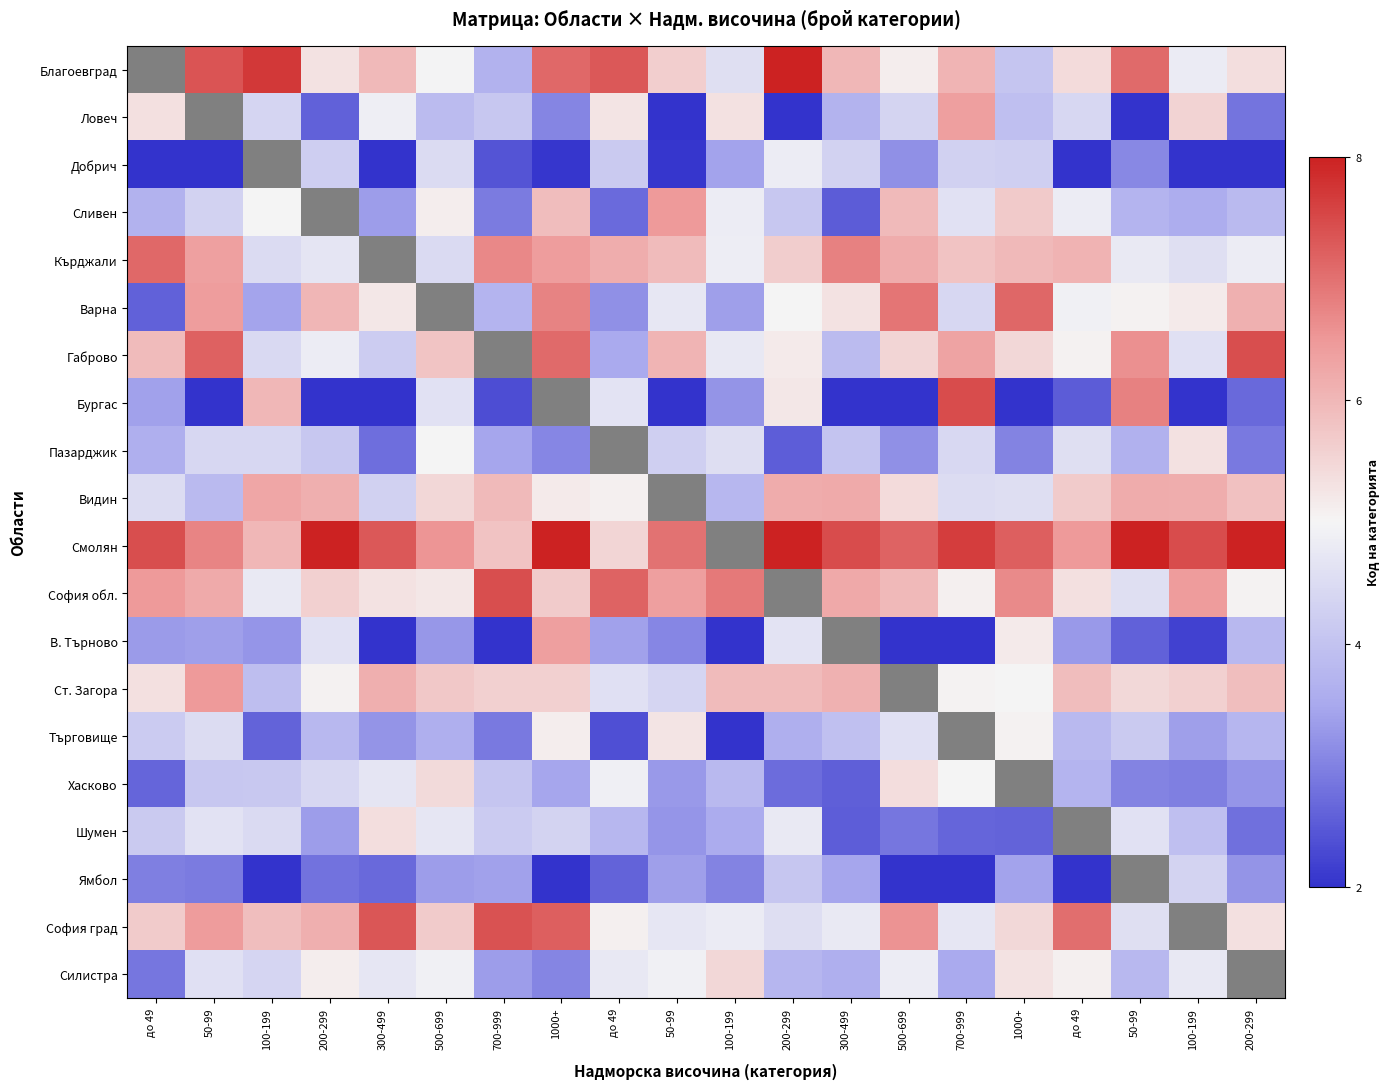

The value of Смолян at 200-299 is 13.3. True or false?

False